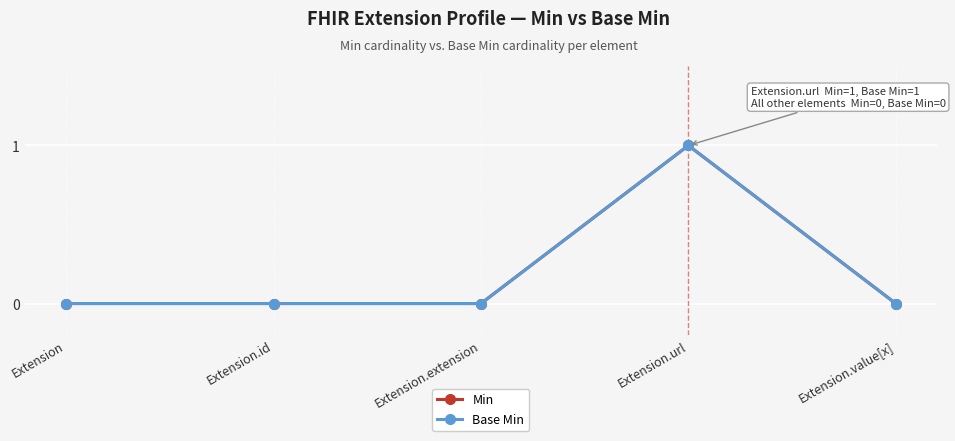

What is the label of the 2nd point from the left?

Extension.id